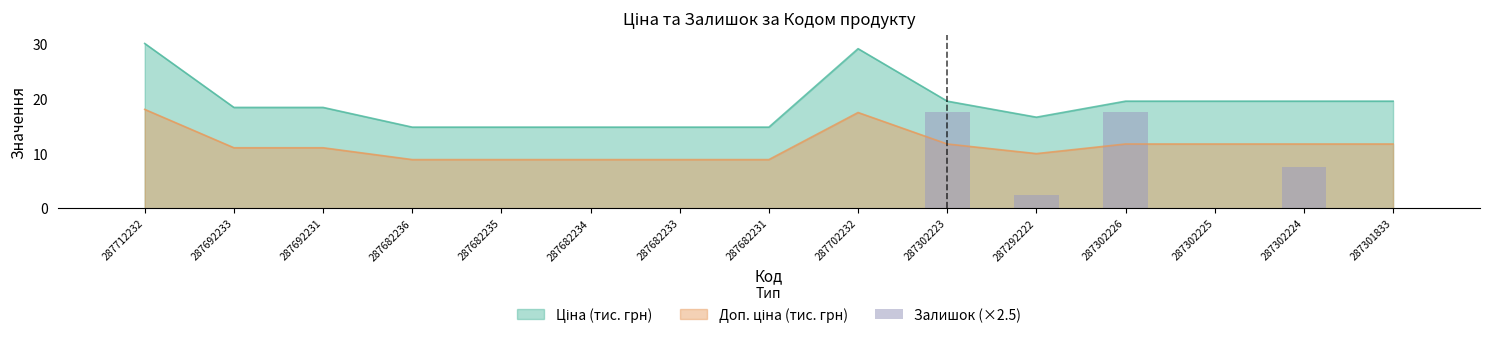

The chart shows a value of 0.9 at 287292222. True or false?

False